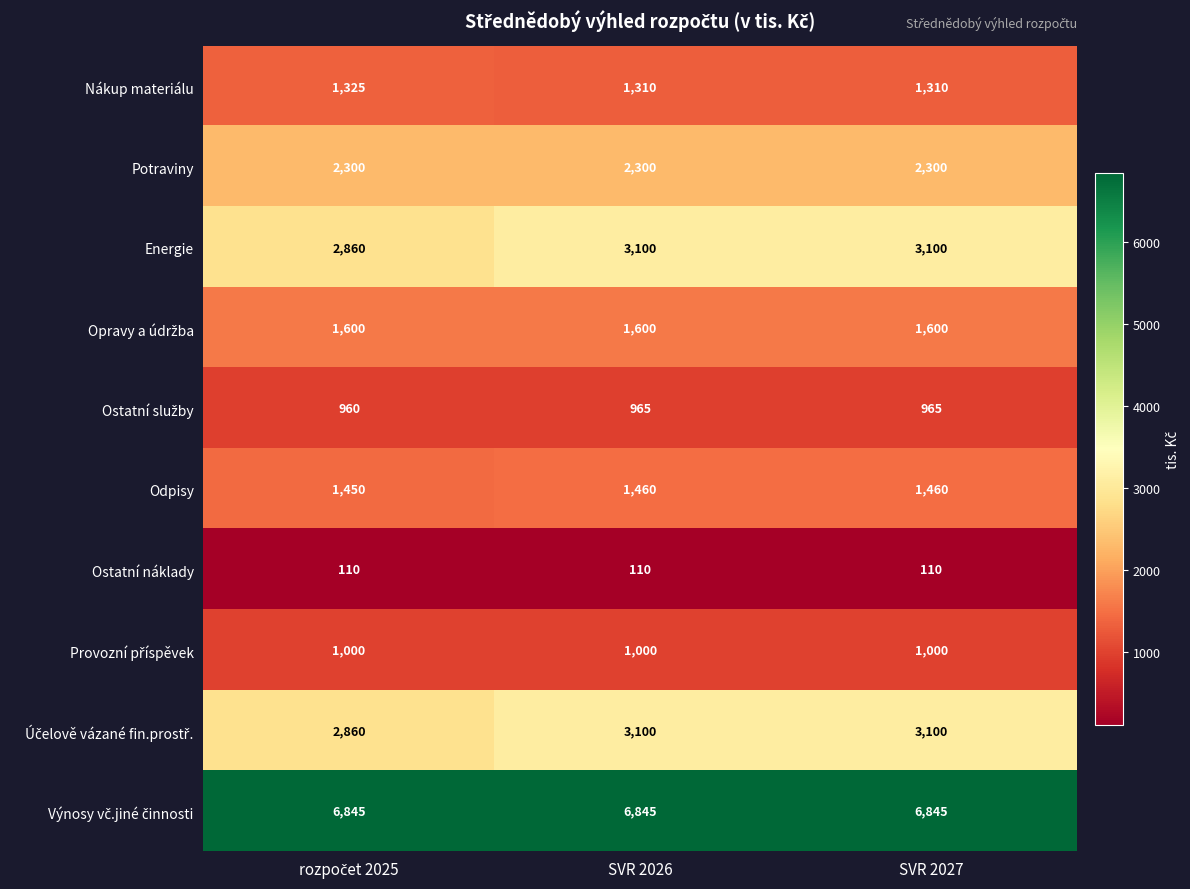

The Potraviny series shows 2300 at SVR 2026. True or false?

True